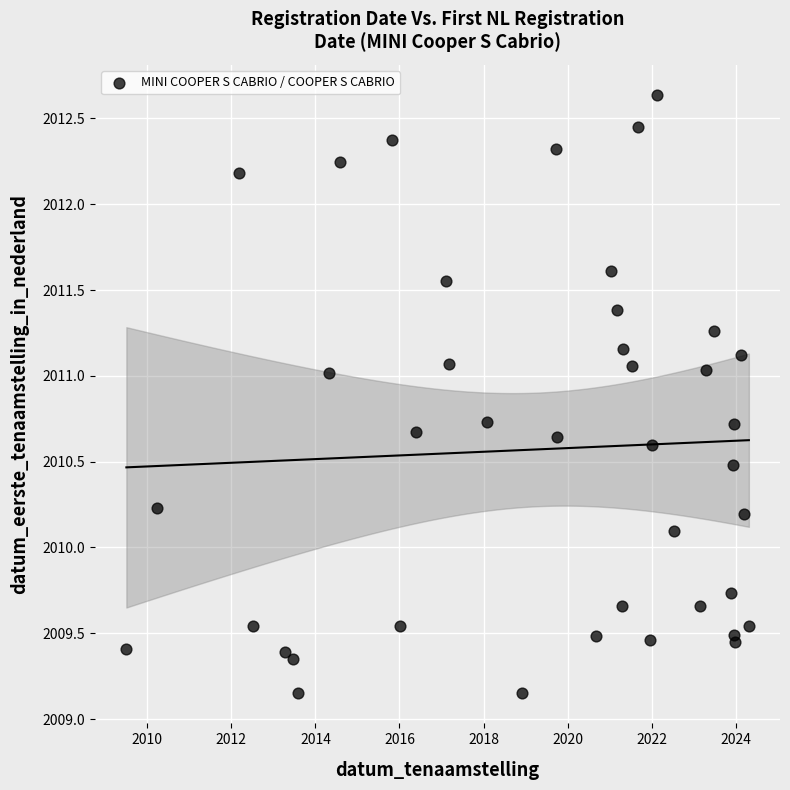

What Y value in the scatter plot is closest to 2010?

2010.1